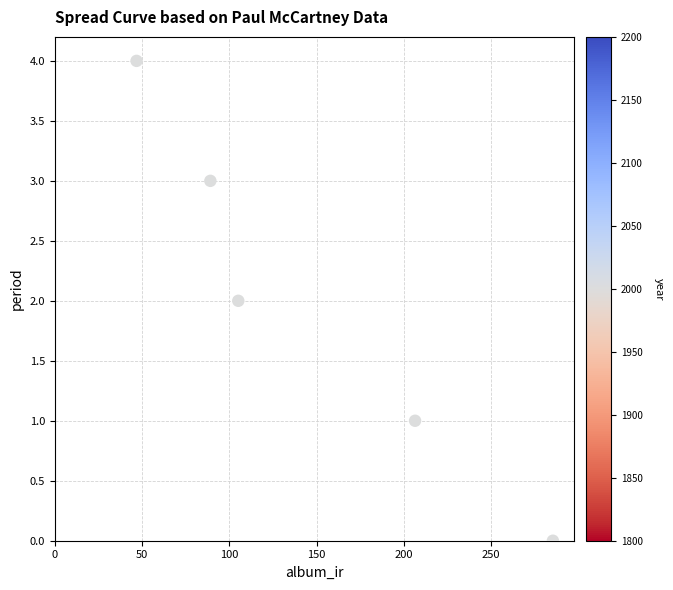

What is the range of Y values (max minus min)?

4